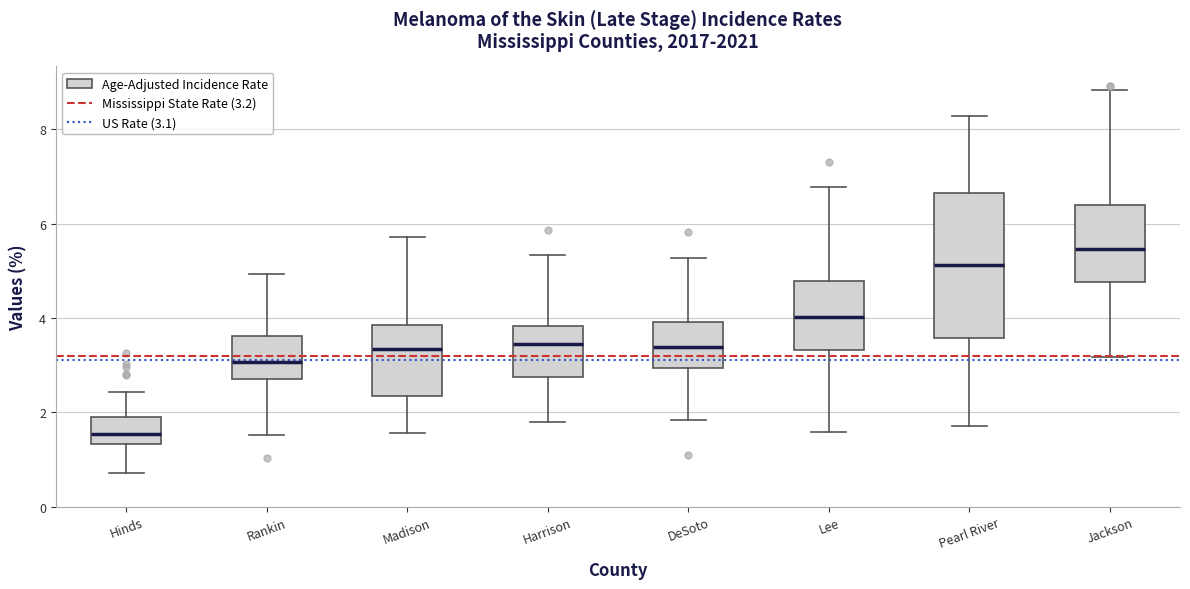

Comparing the boxes themselves (not the whiskers), which one is the tallest?

Pearl River